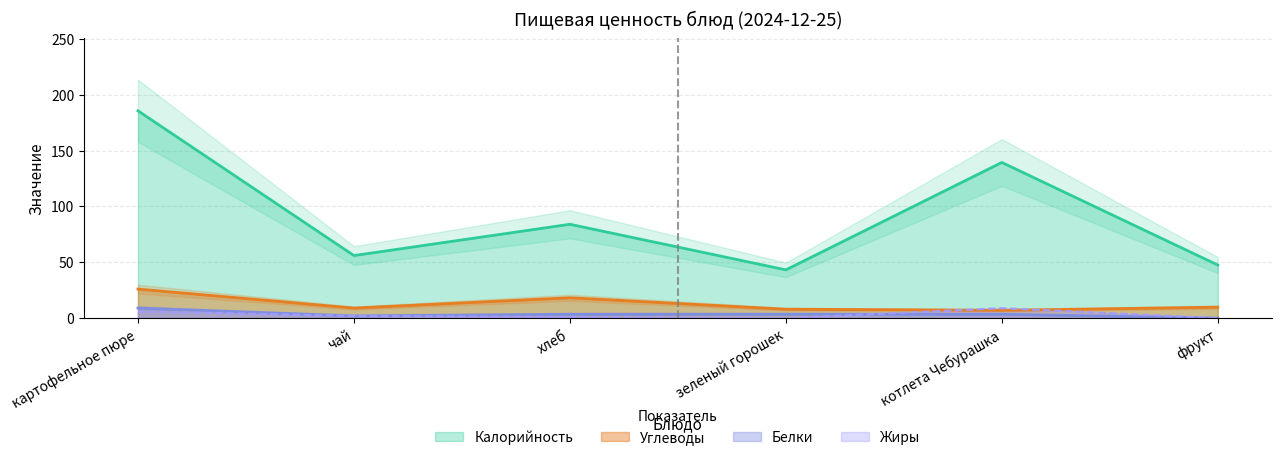

How many positive values does the Жиры series have?

4